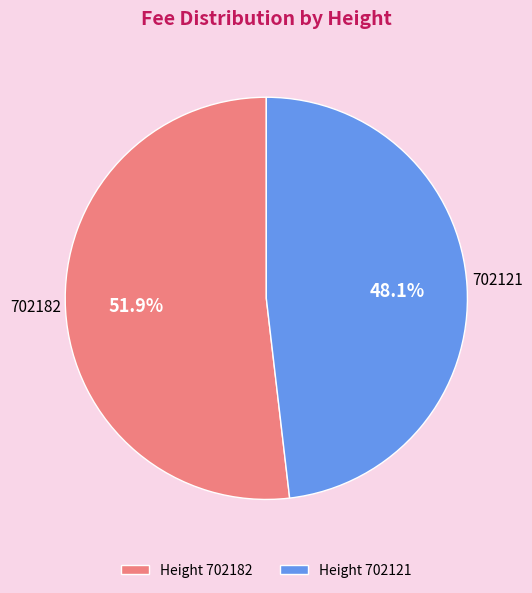

Which slice represents more than half of the pie?

Height 702182